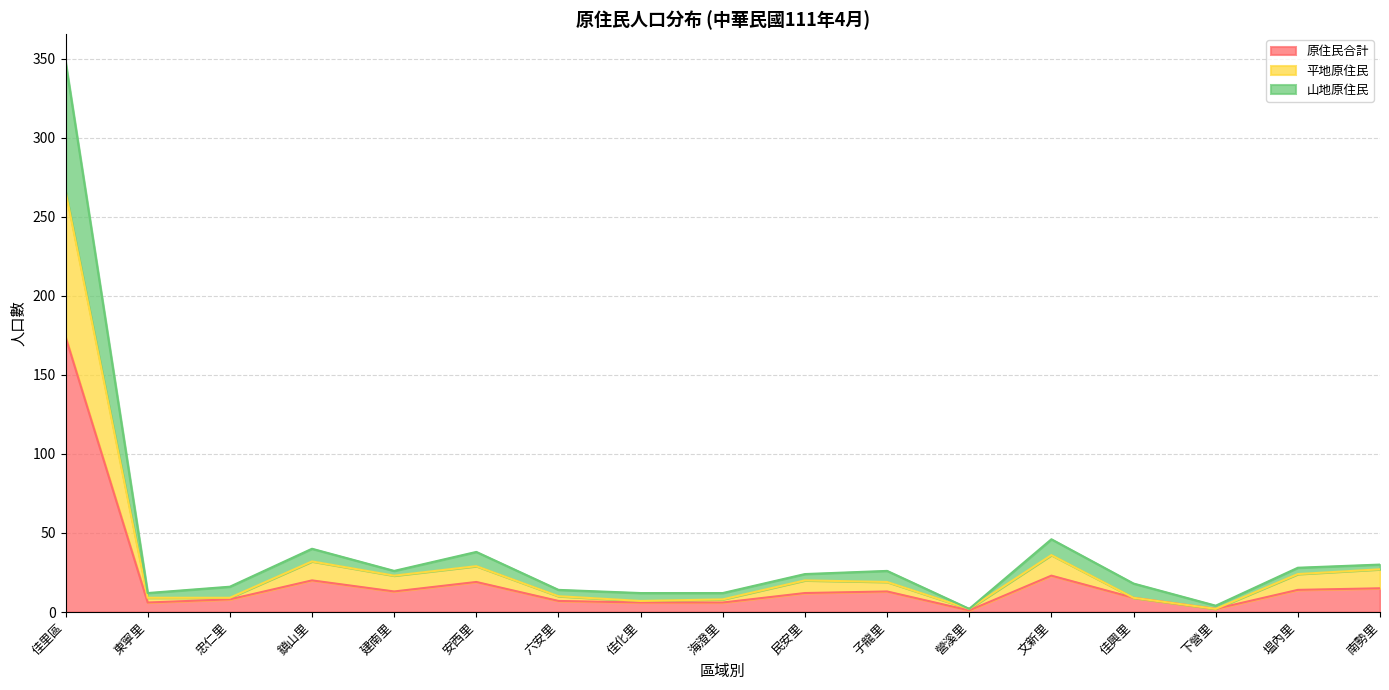

True or false: 原住民合計 has a value of 13 at 建南里.

True